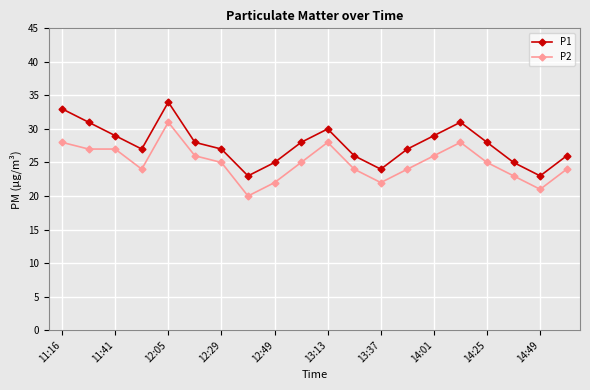

What is the average value of the P2 series?

25